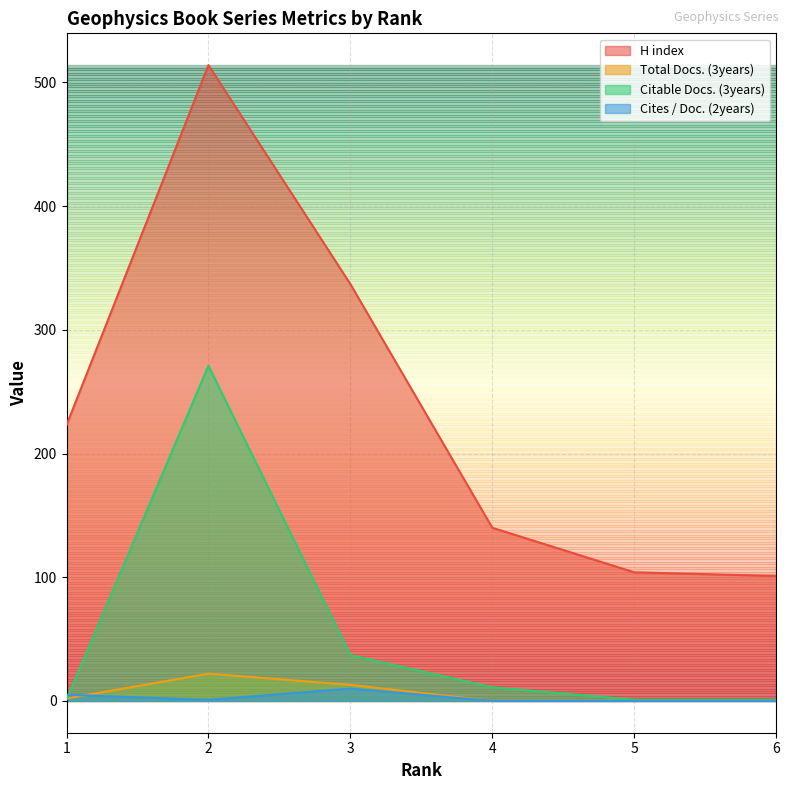

Is it true that Cites / Doc. (2years) equals 0.0 at 5?

True